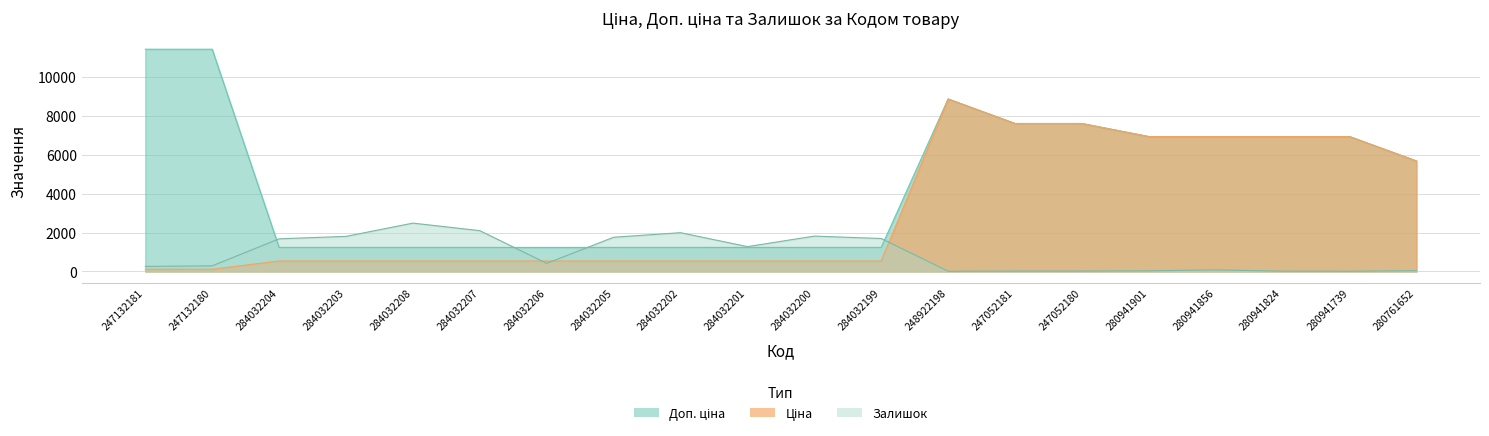

What position from the left is 284032206?

7